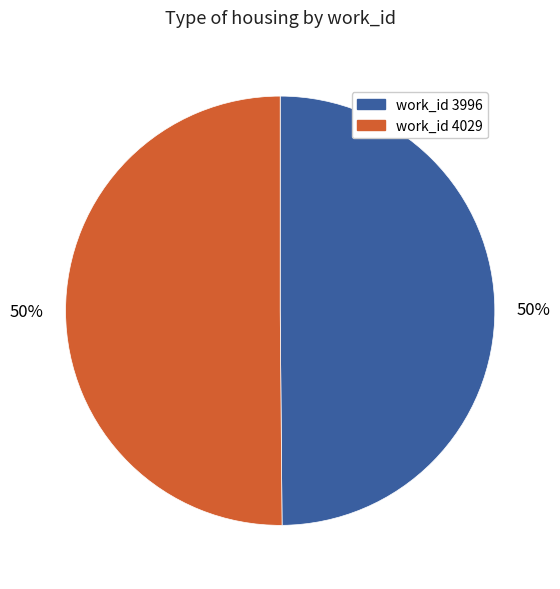

To the nearest percent, what is the average slice percentage?

50%